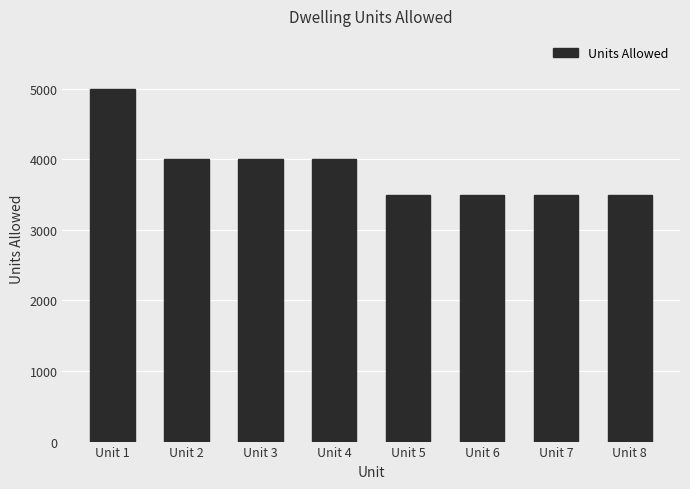

Count the number of categories in the chart.

8